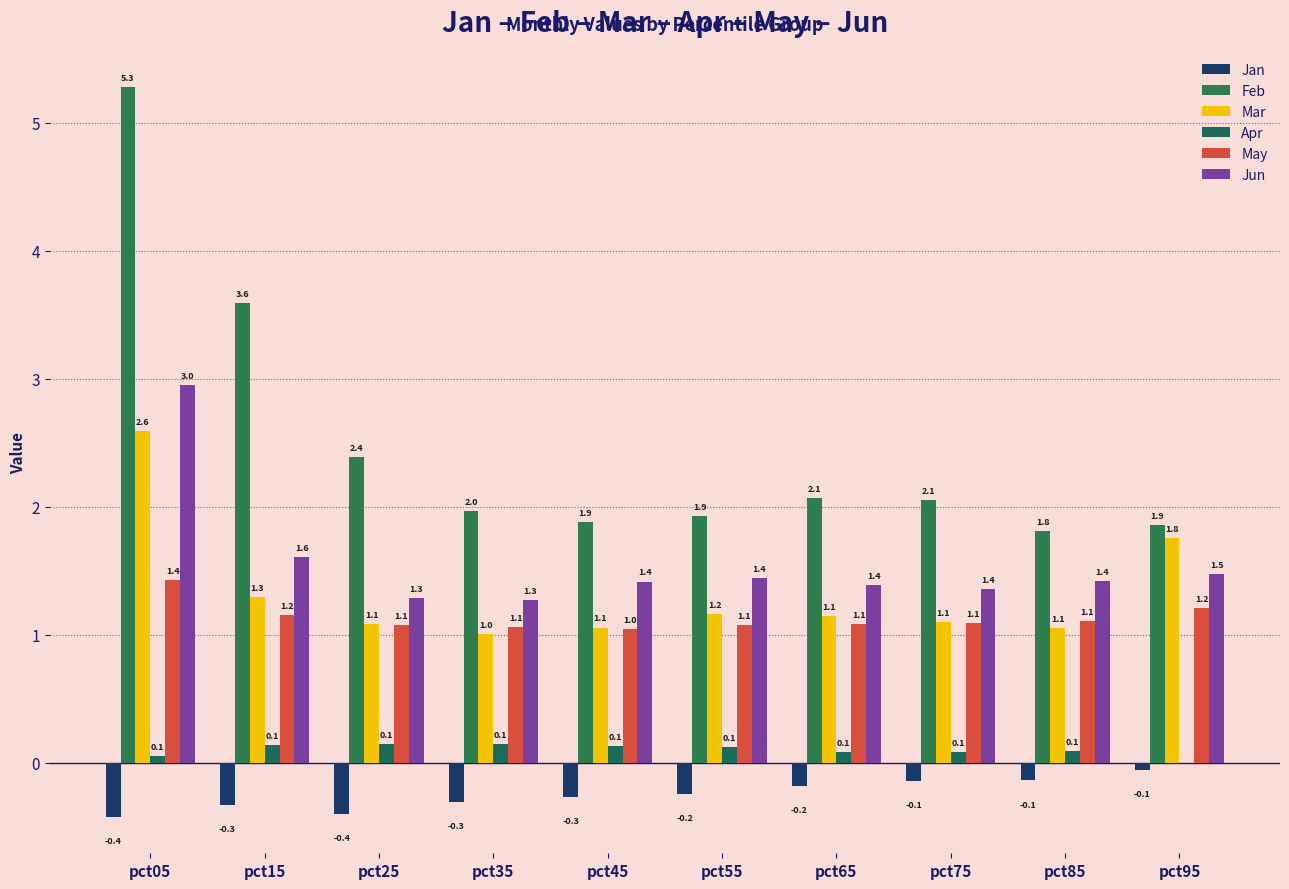

Are the bars horizontal?

No